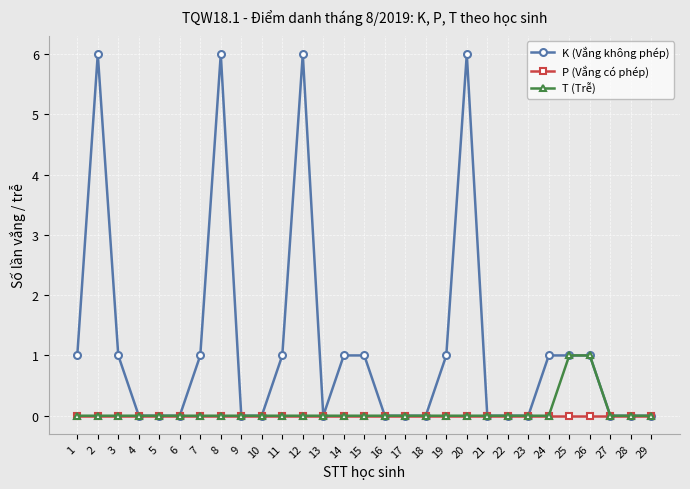

Is this an area chart (filled region under the line)?

No